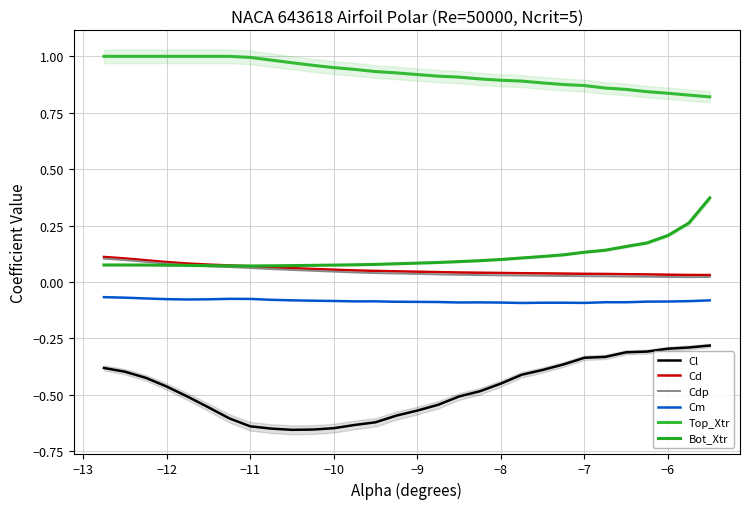

Rank the series by their maximum value, from lowest to highest.

Cl, Cm, Cdp, Cd, Bot_Xtr, Top_Xtr